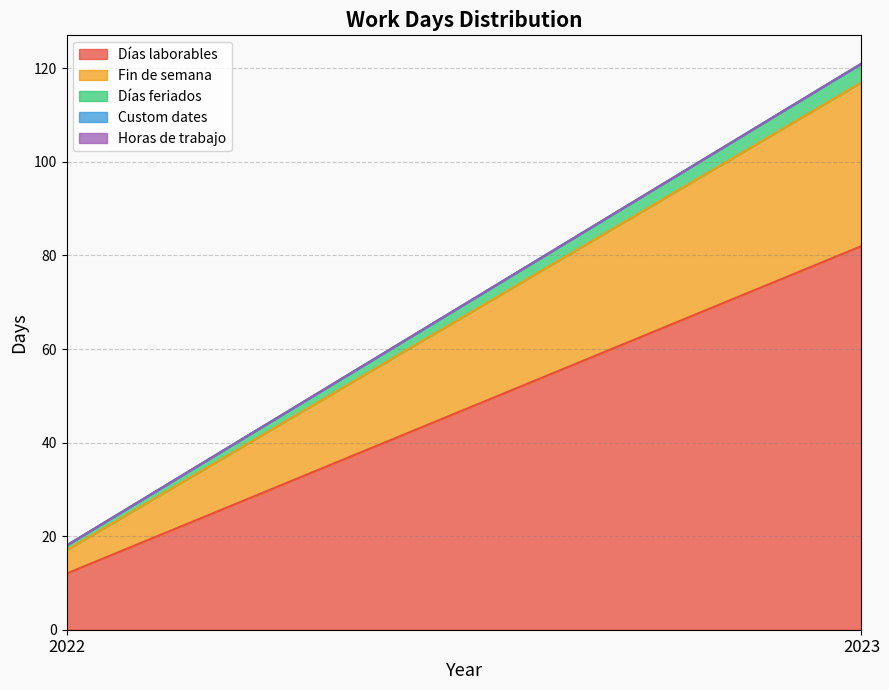

What is the highest value of the Días laborables series?

82